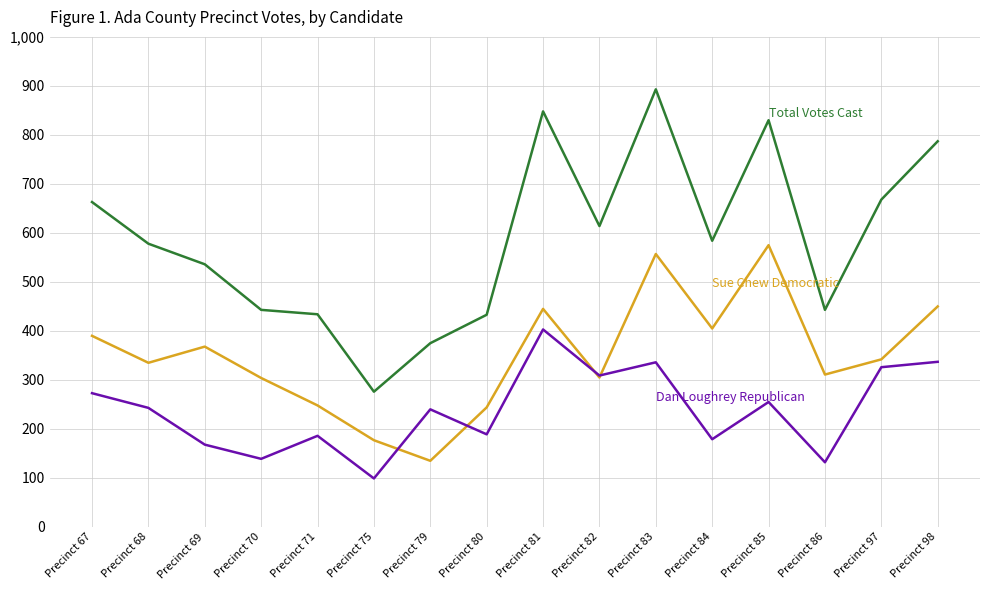

What is the greatest value displayed?

893